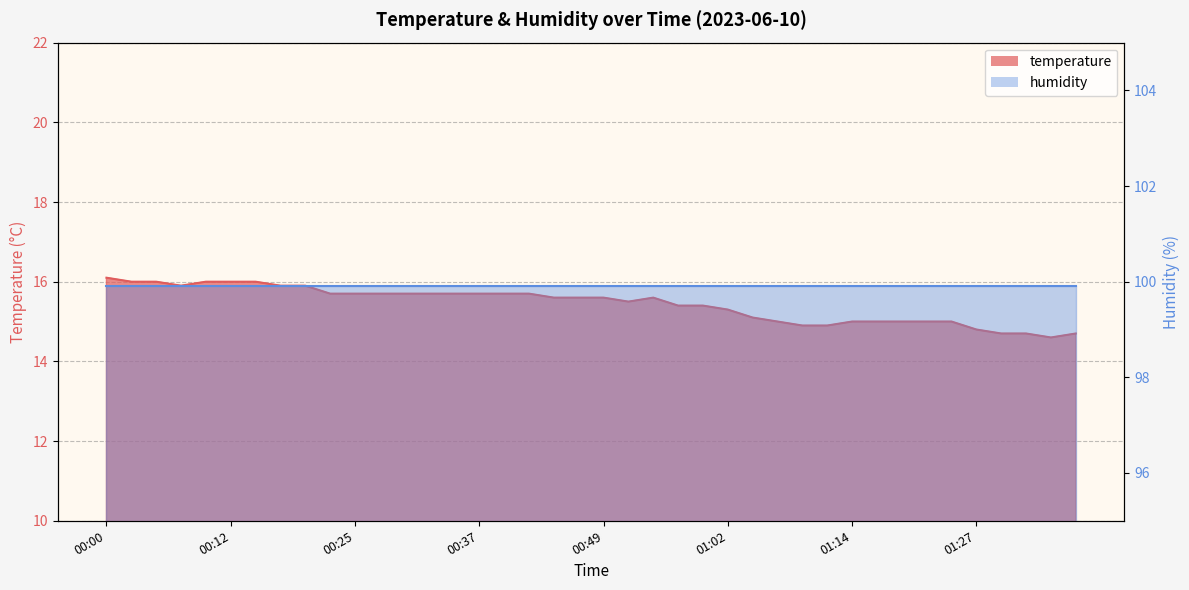

At which category does the data reach its first local valley?

00:07